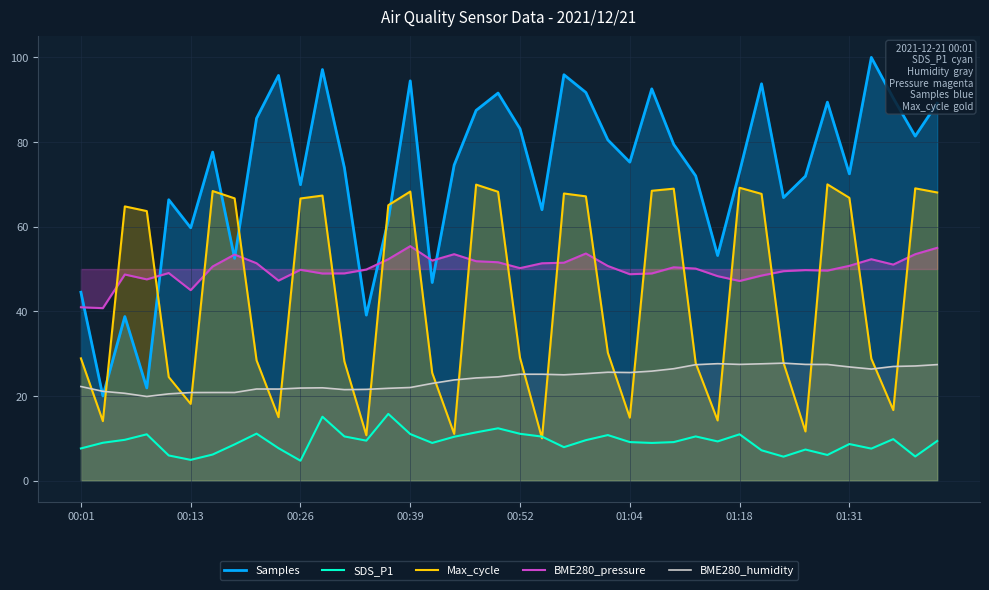

What position from the right is 22?

18